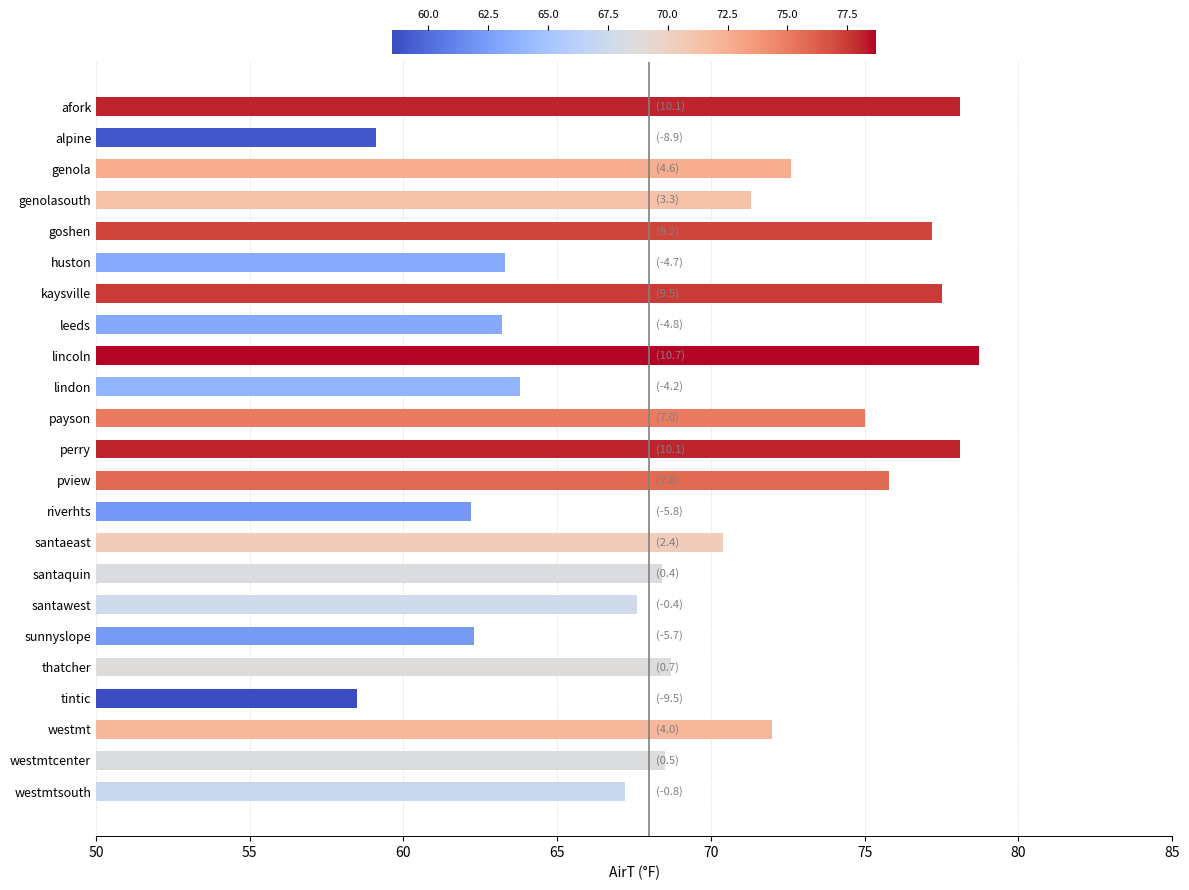

The chart shows a value of 63.2 at leeds. True or false?

True